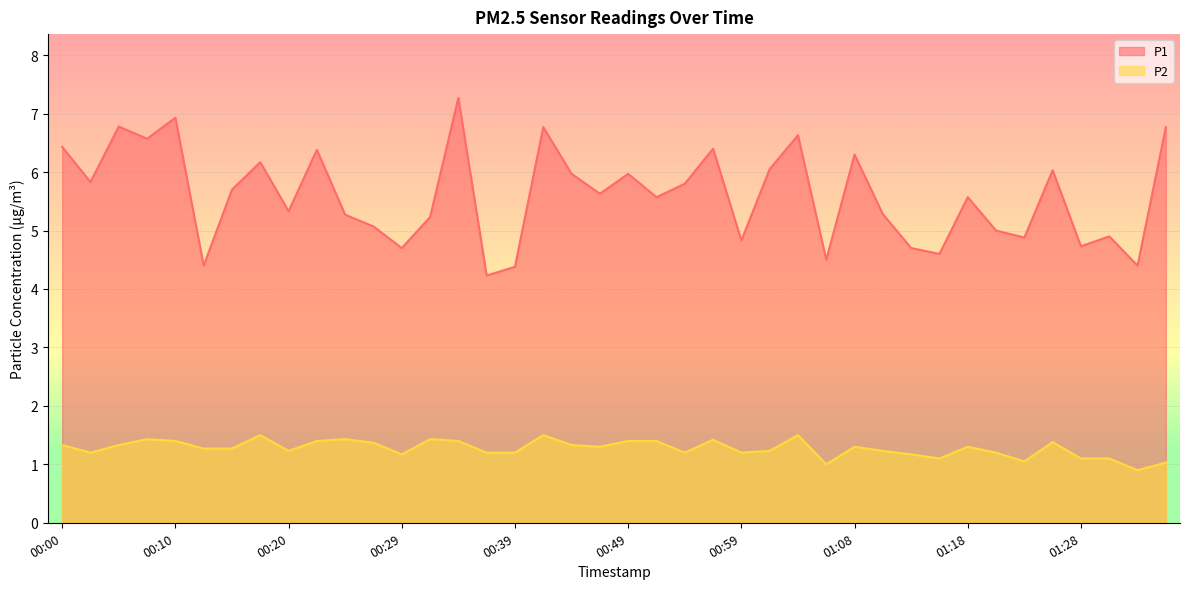

What are all the series names shown in the legend?

P1, P2